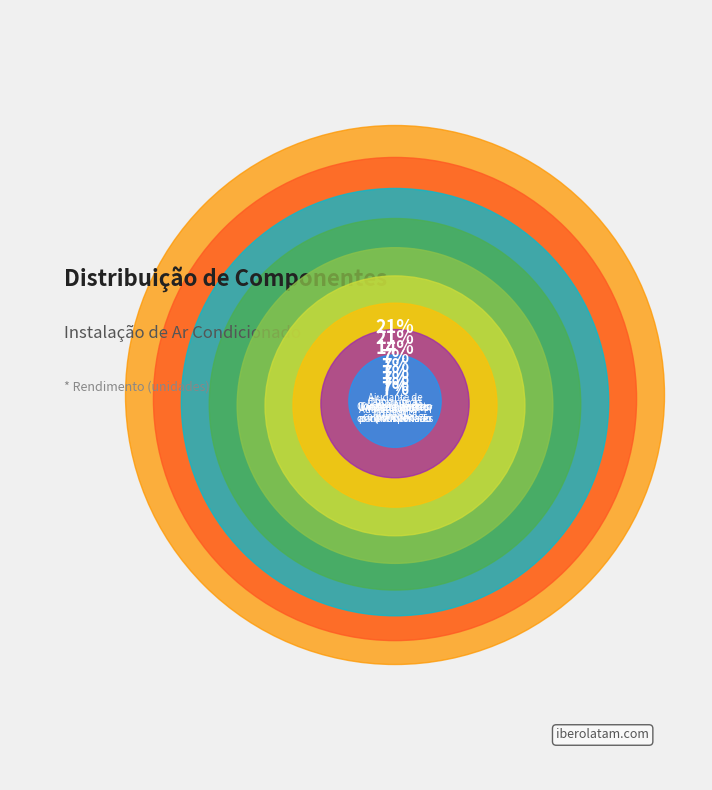

To the nearest percent, what is the difference between the largest and smallest slice percentages?

14%